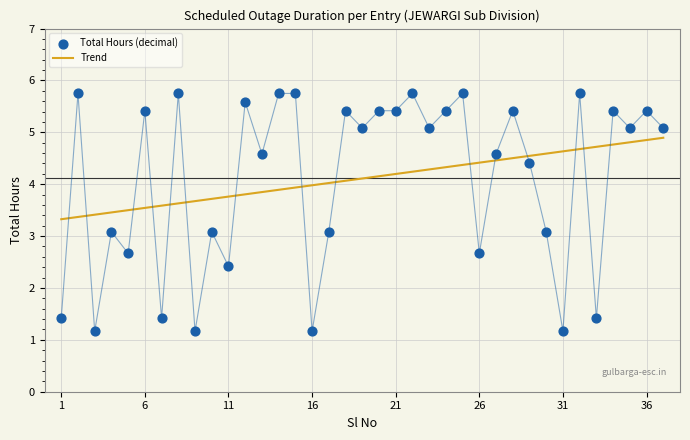

What is the change in value from 18 to 31?

-4.2